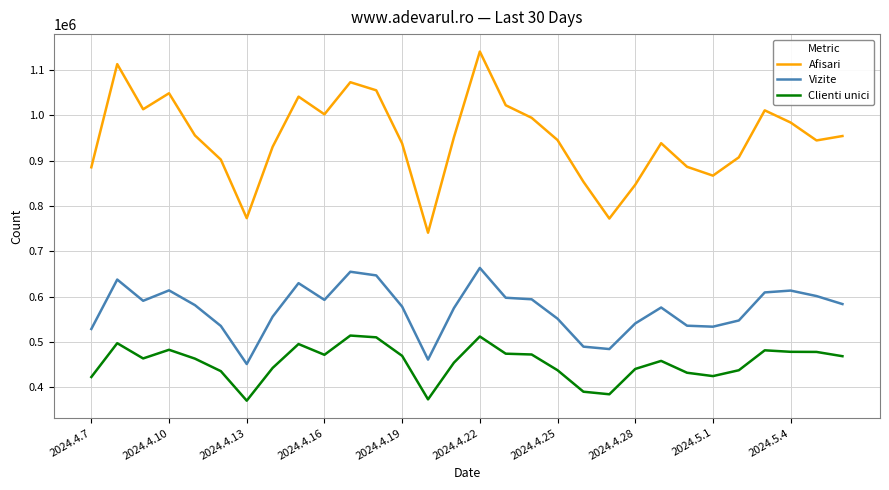

What is the difference between the maximum and minimum values in the Afisari series?

400084